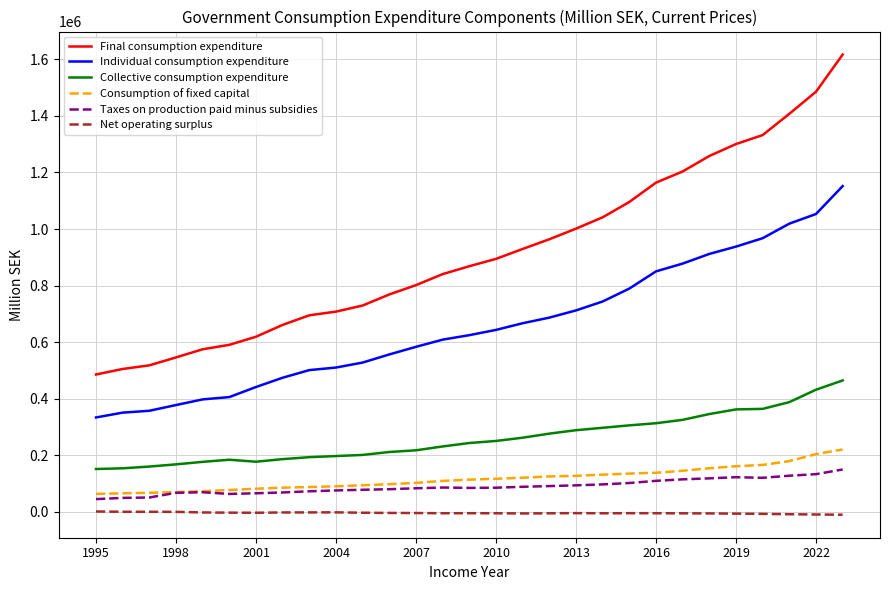

What are all the series names shown in the legend?

Final consumption expenditure, Individual consumption expenditure, Collective consumption expenditure, Consumption of fixed capital, Taxes on production paid minus subsidies, Net operating surplus